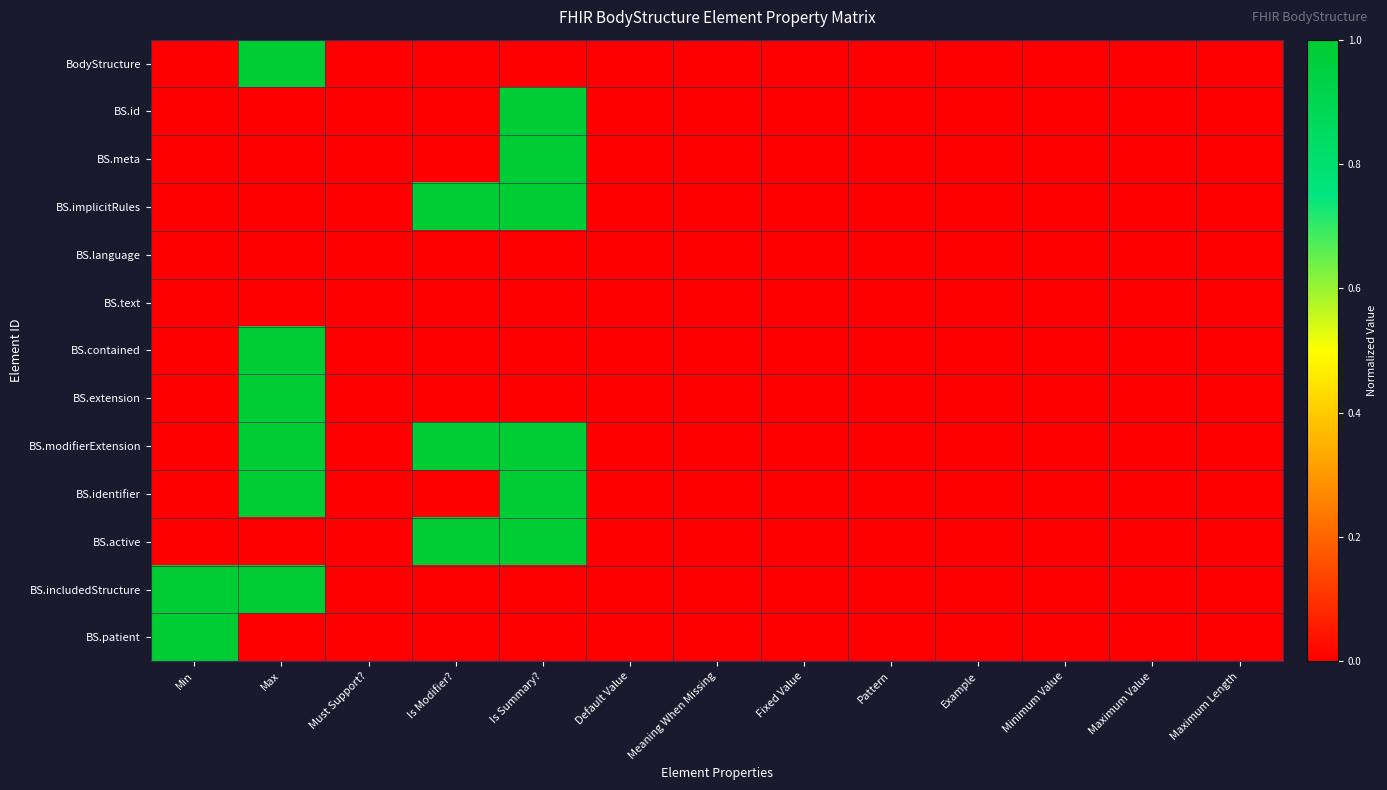

Reading left to right, extract all data points from this chart.

BodyStructure: Min=0	Max=1	Must Support?=0	Is Modifier?=0	Is Summary?=0	Default Value=0	Meaning When Missing=0	Fixed Value=0	Pattern=0	Example=0	Minimum Value=0	Maximum Value=0	Maximum Length=0
BS.id: Min=0	Max=0	Must Support?=0	Is Modifier?=0	Is Summary?=1	Default Value=0	Meaning When Missing=0	Fixed Value=0	Pattern=0	Example=0	Minimum Value=0	Maximum Value=0	Maximum Length=0
BS.meta: Min=0	Max=0	Must Support?=0	Is Modifier?=0	Is Summary?=1	Default Value=0	Meaning When Missing=0	Fixed Value=0	Pattern=0	Example=0	Minimum Value=0	Maximum Value=0	Maximum Length=0
BS.implicitRules: Min=0	Max=0	Must Support?=0	Is Modifier?=1	Is Summary?=1	Default Value=0	Meaning When Missing=0	Fixed Value=0	Pattern=0	Example=0	Minimum Value=0	Maximum Value=0	Maximum Length=0
BS.language: Min=0	Max=0	Must Support?=0	Is Modifier?=0	Is Summary?=0	Default Value=0	Meaning When Missing=0	Fixed Value=0	Pattern=0	Example=0	Minimum Value=0	Maximum Value=0	Maximum Length=0
BS.text: Min=0	Max=0	Must Support?=0	Is Modifier?=0	Is Summary?=0	Default Value=0	Meaning When Missing=0	Fixed Value=0	Pattern=0	Example=0	Minimum Value=0	Maximum Value=0	Maximum Length=0
BS.contained: Min=0	Max=1	Must Support?=0	Is Modifier?=0	Is Summary?=0	Default Value=0	Meaning When Missing=0	Fixed Value=0	Pattern=0	Example=0	Minimum Value=0	Maximum Value=0	Maximum Length=0
BS.extension: Min=0	Max=1	Must Support?=0	Is Modifier?=0	Is Summary?=0	Default Value=0	Meaning When Missing=0	Fixed Value=0	Pattern=0	Example=0	Minimum Value=0	Maximum Value=0	Maximum Length=0
BS.modifierExtension: Min=0	Max=1	Must Support?=0	Is Modifier?=1	Is Summary?=1	Default Value=0	Meaning When Missing=0	Fixed Value=0	Pattern=0	Example=0	Minimum Value=0	Maximum Value=0	Maximum Length=0
BS.identifier: Min=0	Max=1	Must Support?=0	Is Modifier?=0	Is Summary?=1	Default Value=0	Meaning When Missing=0	Fixed Value=0	Pattern=0	Example=0	Minimum Value=0	Maximum Value=0	Maximum Length=0
BS.active: Min=0	Max=0	Must Support?=0	Is Modifier?=1	Is Summary?=1	Default Value=0	Meaning When Missing=0	Fixed Value=0	Pattern=0	Example=0	Minimum Value=0	Maximum Value=0	Maximum Length=0
BS.includedStructure: Min=1	Max=1	Must Support?=0	Is Modifier?=0	Is Summary?=0	Default Value=0	Meaning When Missing=0	Fixed Value=0	Pattern=0	Example=0	Minimum Value=0	Maximum Value=0	Maximum Length=0
BS.patient: Min=1	Max=0	Must Support?=0	Is Modifier?=0	Is Summary?=0	Default Value=0	Meaning When Missing=0	Fixed Value=0	Pattern=0	Example=0	Minimum Value=0	Maximum Value=0	Maximum Length=0